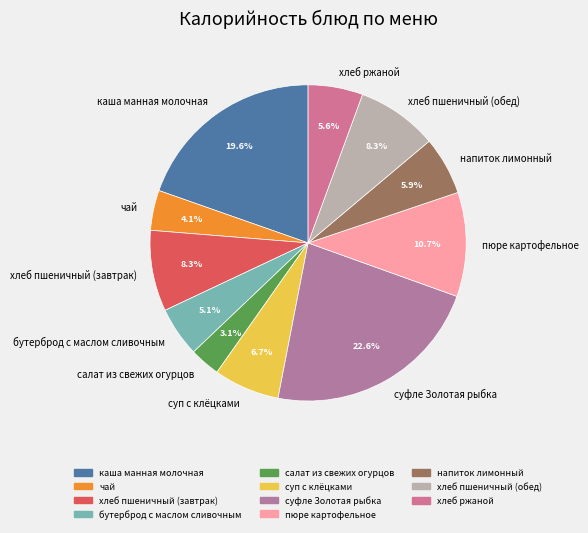

How many segments does this pie chart have?

11